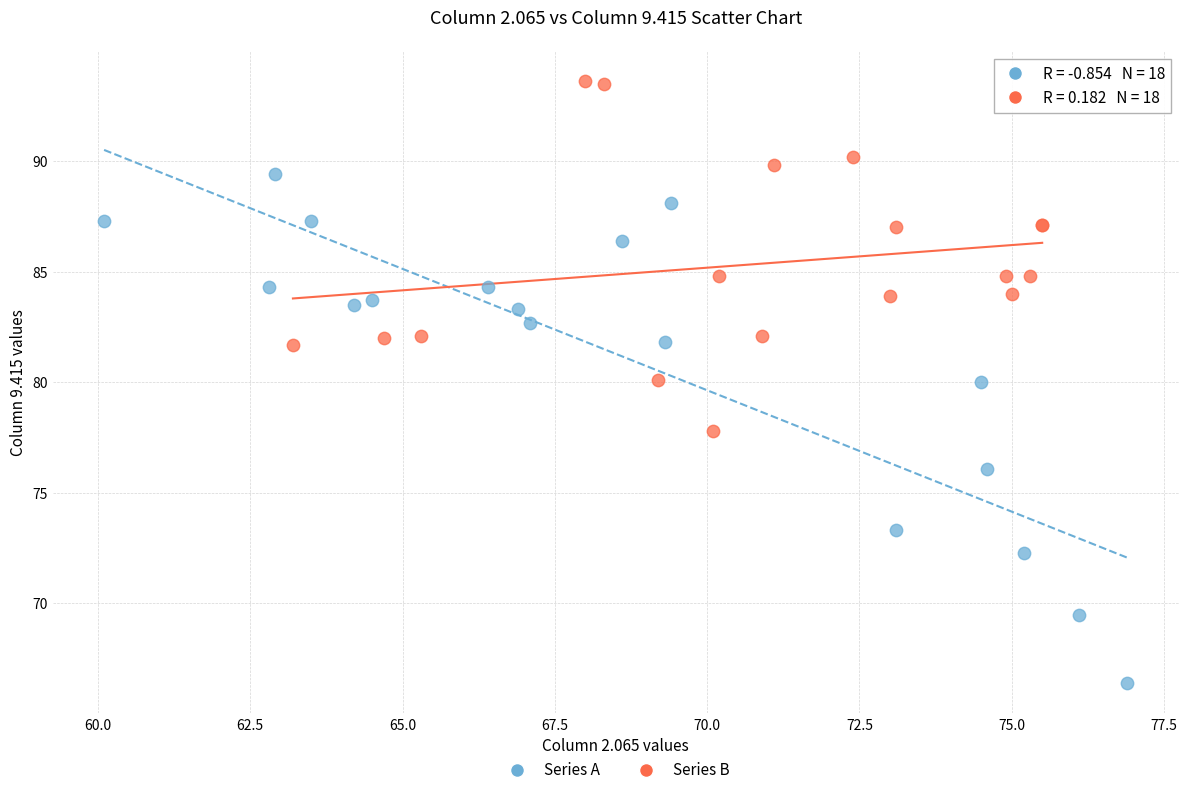

What are all the series names shown in the legend?

Series A, Series B